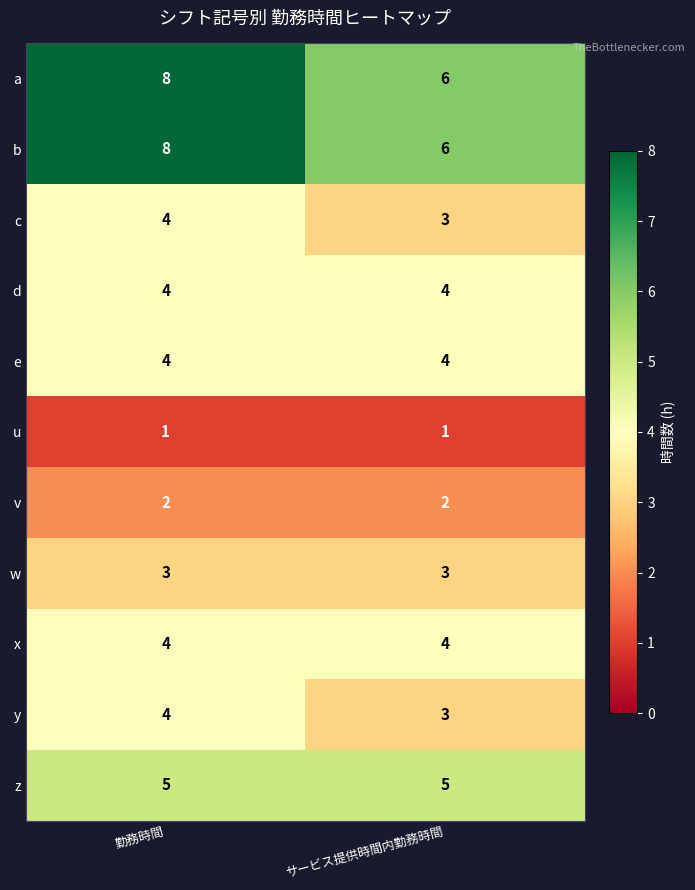

Reading left to right, extract all data points from this chart.

a: 勤務時間=8	サービス提供時間内勤務時間=6
b: 勤務時間=8	サービス提供時間内勤務時間=6
c: 勤務時間=4	サービス提供時間内勤務時間=3
d: 勤務時間=4	サービス提供時間内勤務時間=4
e: 勤務時間=4	サービス提供時間内勤務時間=4
u: 勤務時間=1	サービス提供時間内勤務時間=1
v: 勤務時間=2	サービス提供時間内勤務時間=2
w: 勤務時間=3	サービス提供時間内勤務時間=3
x: 勤務時間=4	サービス提供時間内勤務時間=4
y: 勤務時間=4	サービス提供時間内勤務時間=3
z: 勤務時間=5	サービス提供時間内勤務時間=5